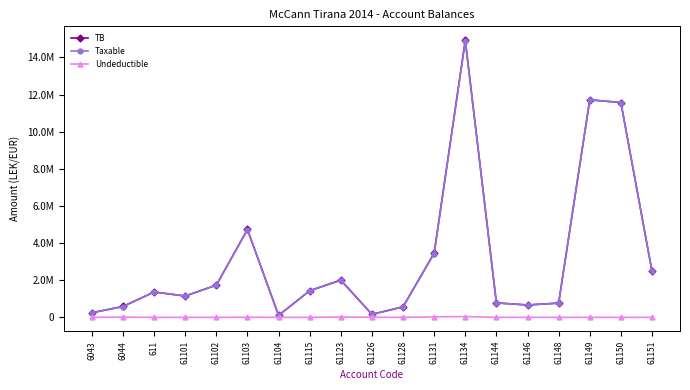

What are all the series names shown in the legend?

TB, Taxable, Undeductible